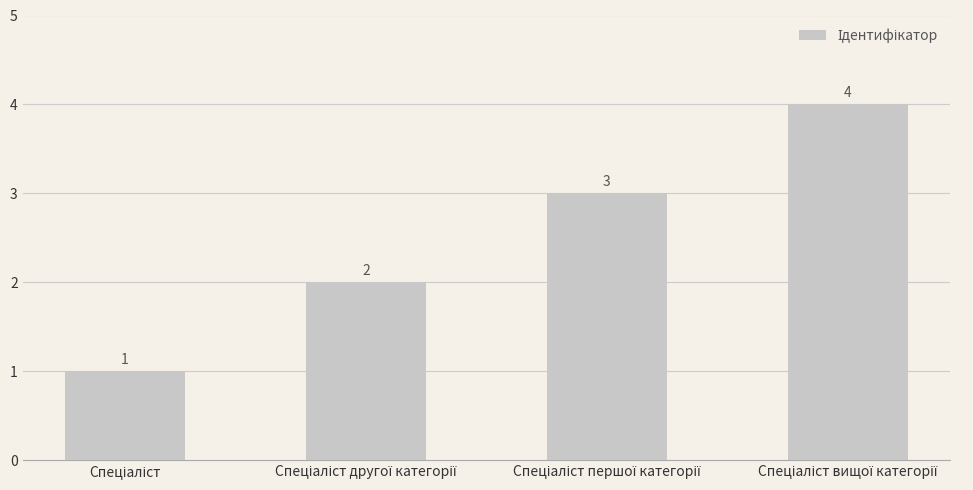

What is the difference between the maximum and minimum values?

3